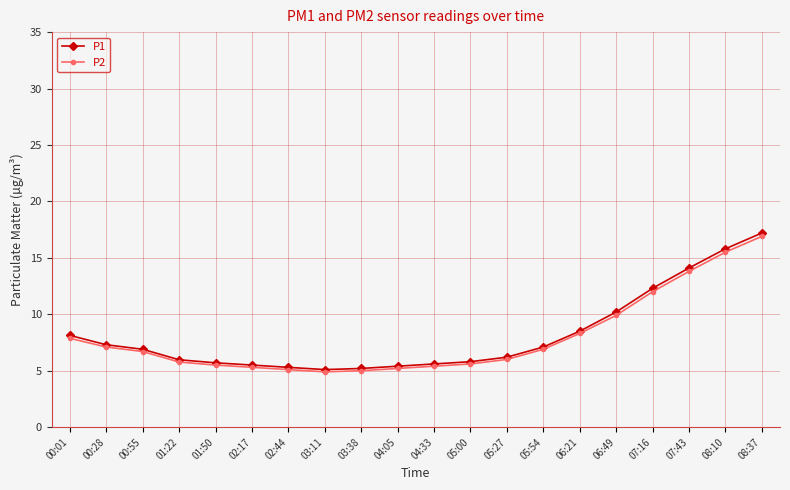

What are all the series names shown in the legend?

P1, P2